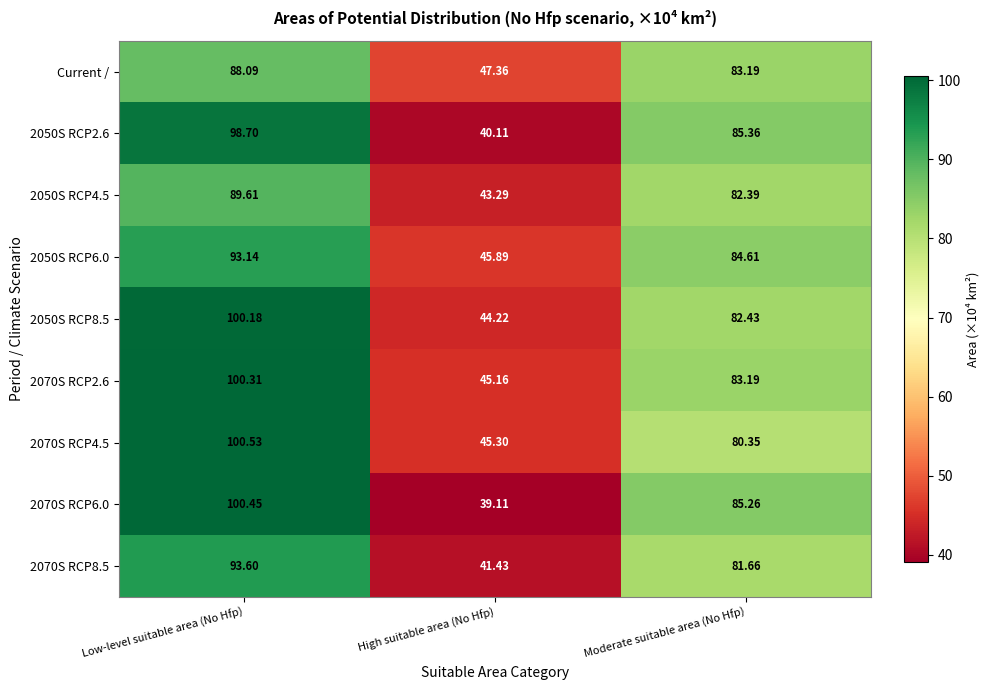

Which category has the highest value in the 2070S RCP6.0 series?

Low-level suitable area (No Hfp)